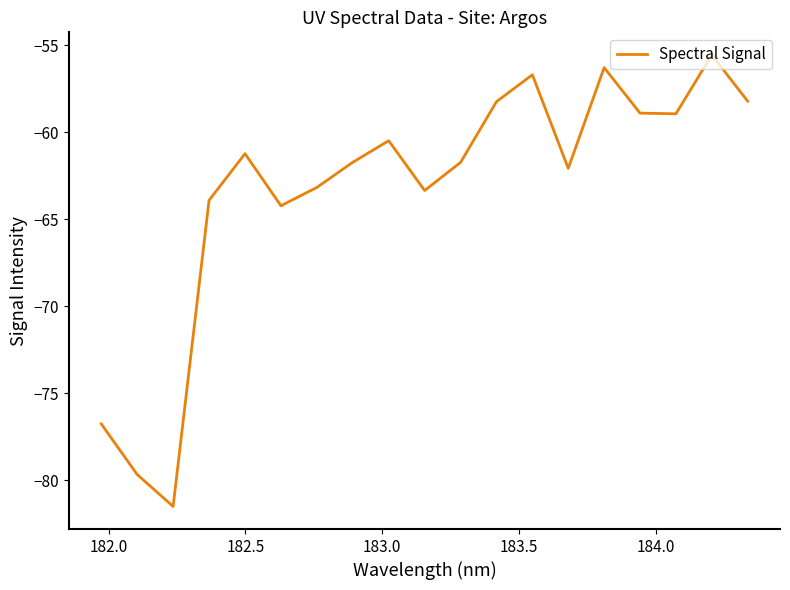

What is the minimum value shown in the chart?

-81.5